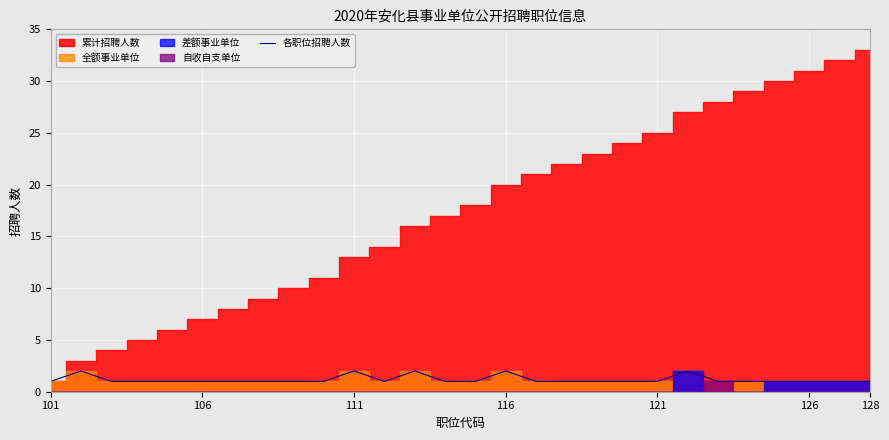

The value at 7 is 1. True or false?

False